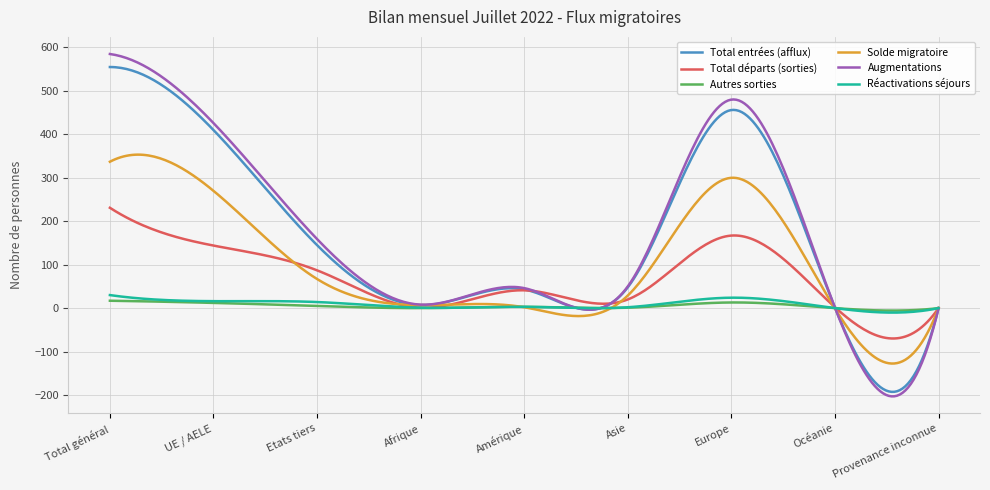

What is the maximum value shown in the chart?

585.0